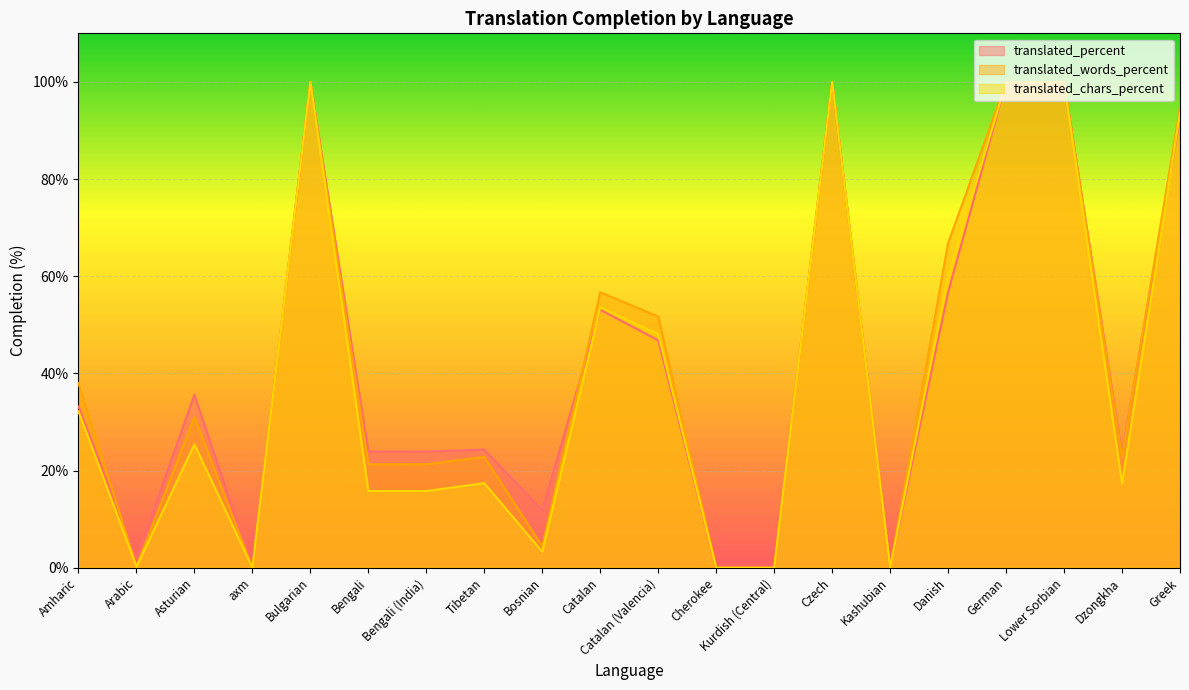

What is the difference between the maximum and minimum values in the translated_percent series?

100.0